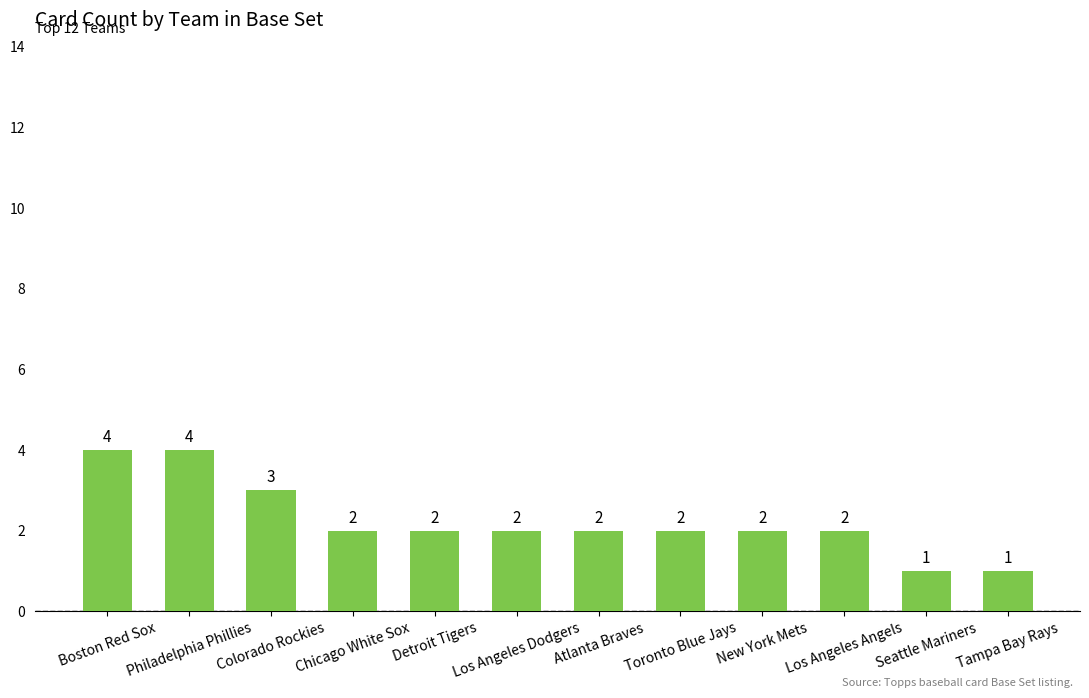

How many data points does each series have?

12